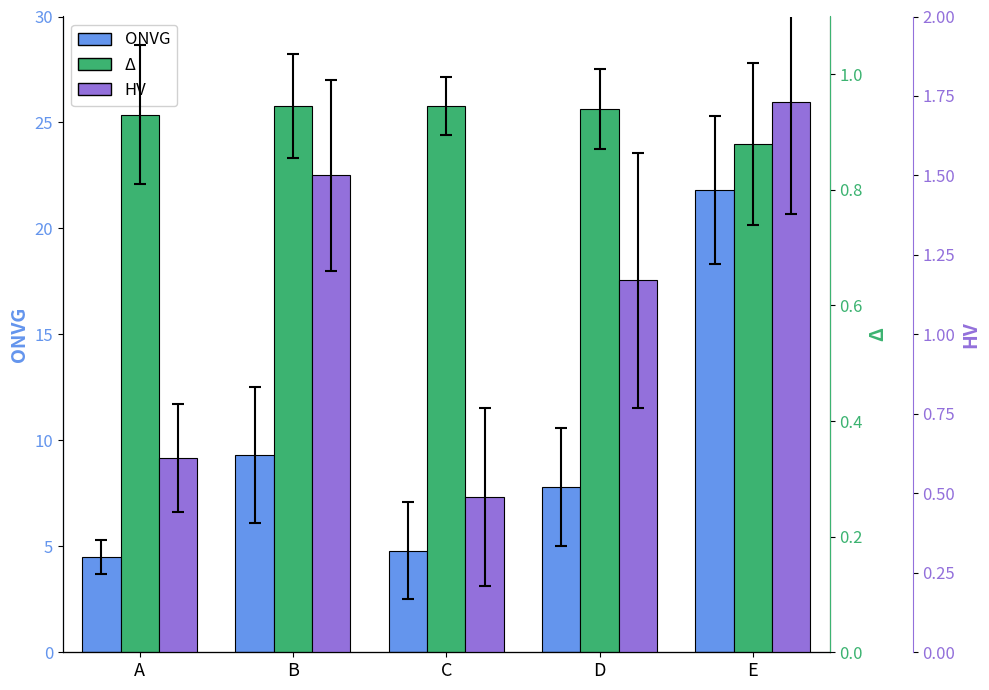

Rank the categories by HV value from highest to lowest.

E, B, D, A, C